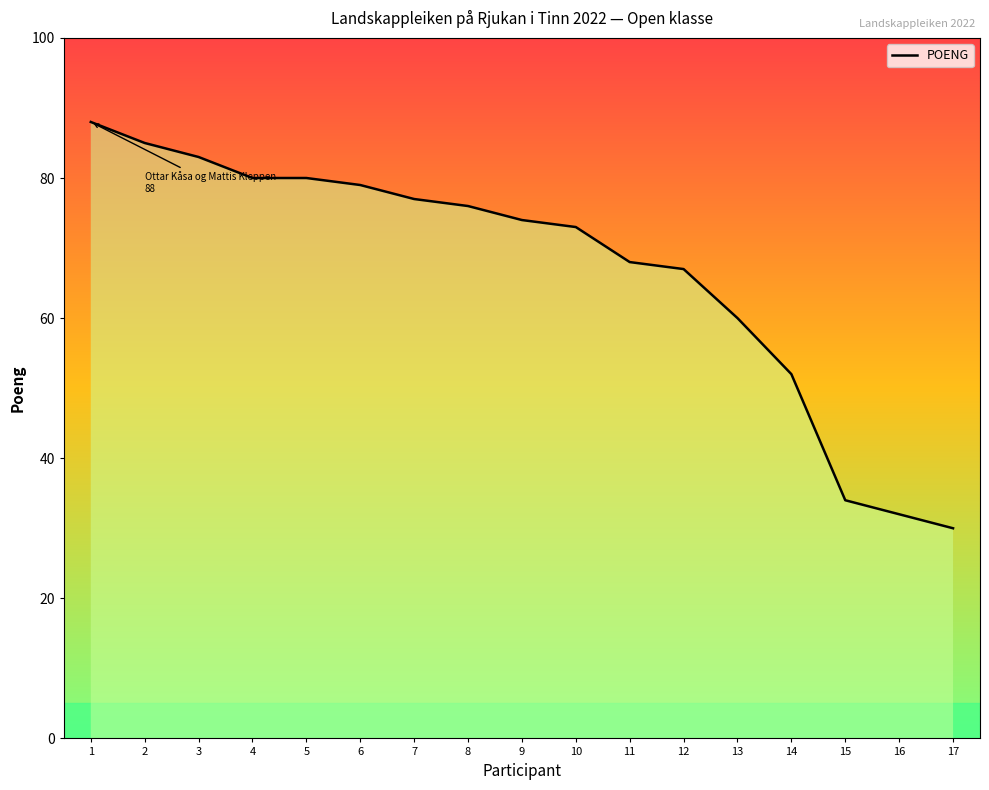

The chart shows a value of 33 at 11. True or false?

False